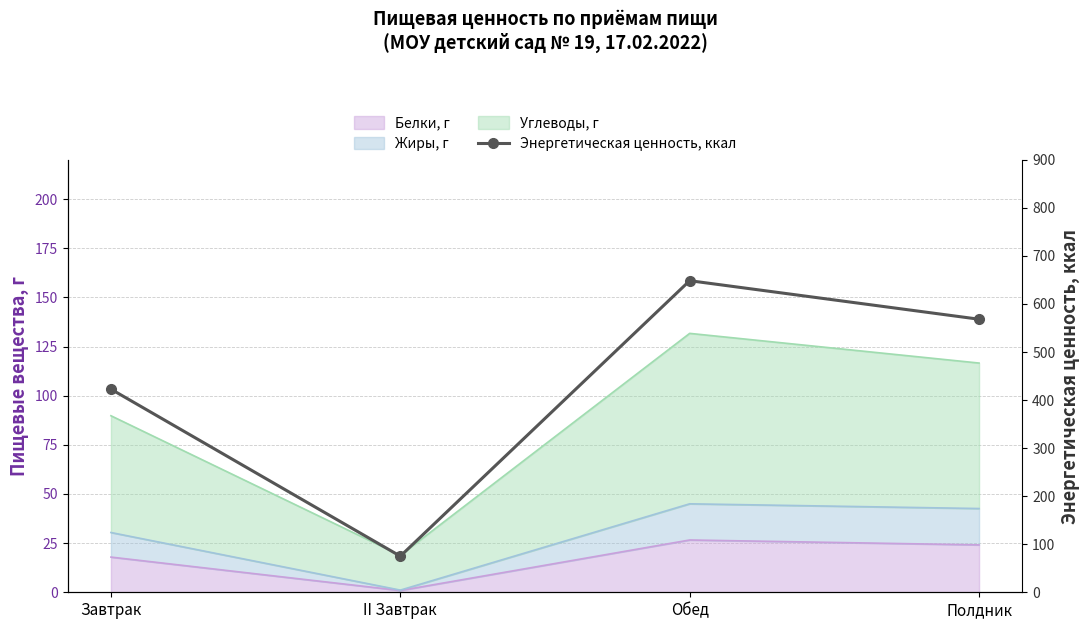

List the labels in order of value, smallest first.

II Завтрак, Завтрак, Полдник, Обед